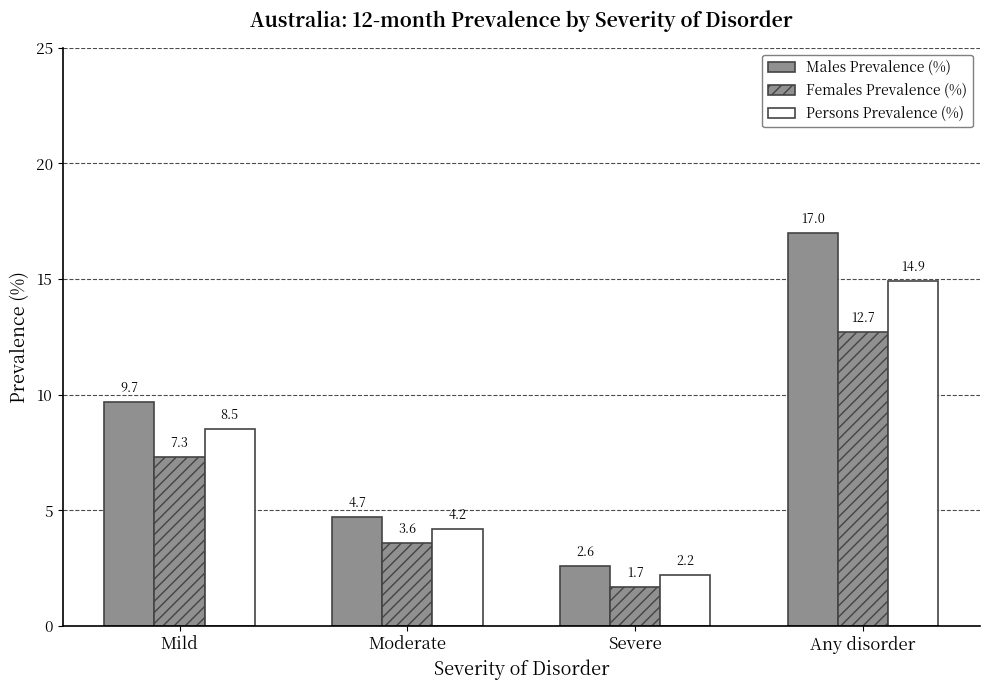

The Males Prevalence (%) series shows 9.7 at Mild. True or false?

True